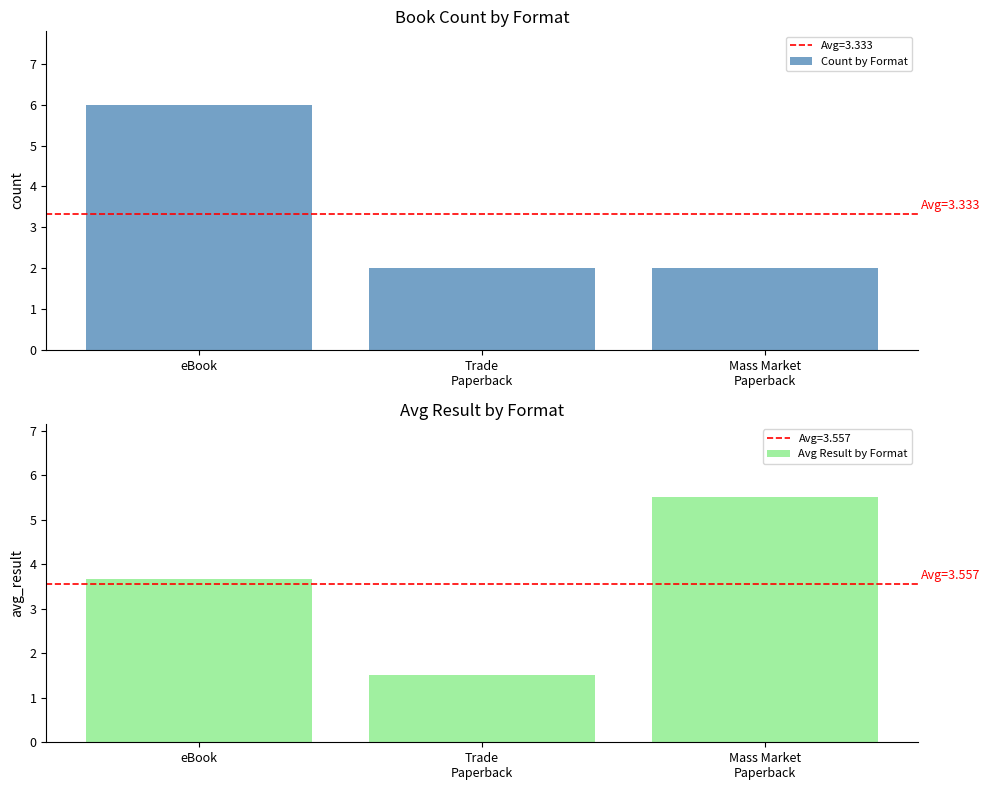

What are all the series names shown in the legend?

Count by Format, Avg Result by Format